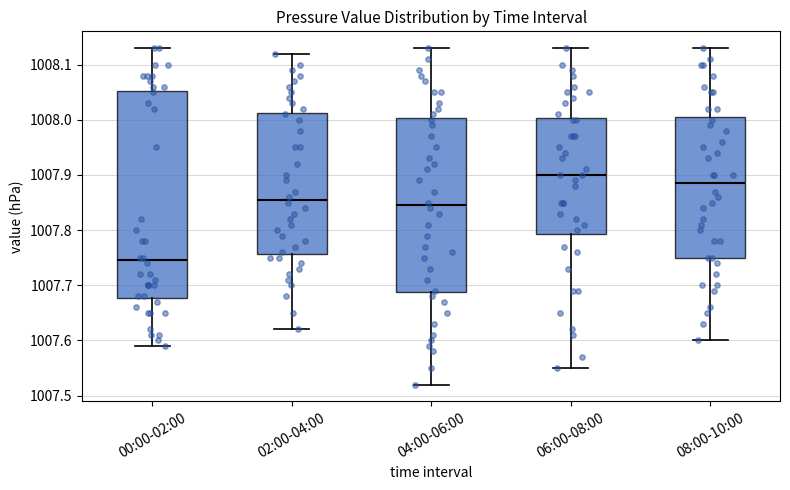

Reading left to right, read every box against the y-axis: the position of its median line, the range the box covers, and the ends of its whiskers. The values are not printed on the chart, so give them approximately, as read against the axis.

00:00-02:00: median 1007.75, box 1007.68 to 1008.05, whiskers 1007.59 to 1008.13
02:00-04:00: median 1007.86, box 1007.76 to 1008.01, whiskers 1007.62 to 1008.12
04:00-06:00: median 1007.85, box 1007.69 to 1008.00, whiskers 1007.52 to 1008.13
06:00-08:00: median 1007.90, box 1007.79 to 1008.00, whiskers 1007.55 to 1008.13
08:00-10:00: median 1007.89, box 1007.75 to 1008.01, whiskers 1007.60 to 1008.13